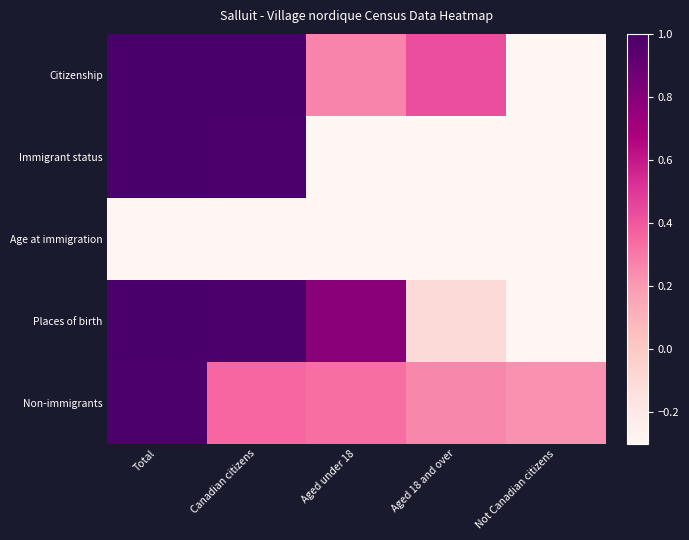

Which series has the widest spread of values?

Immigrant status